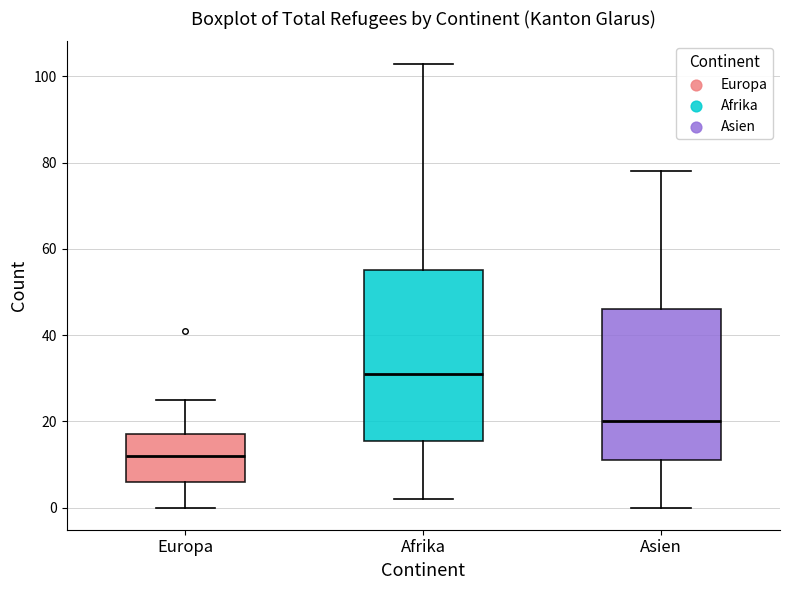

Where is the upper edge of the box for Asien on the y-axis? The values are not printed on the chart, so give them approximately, as read against the axis.

46